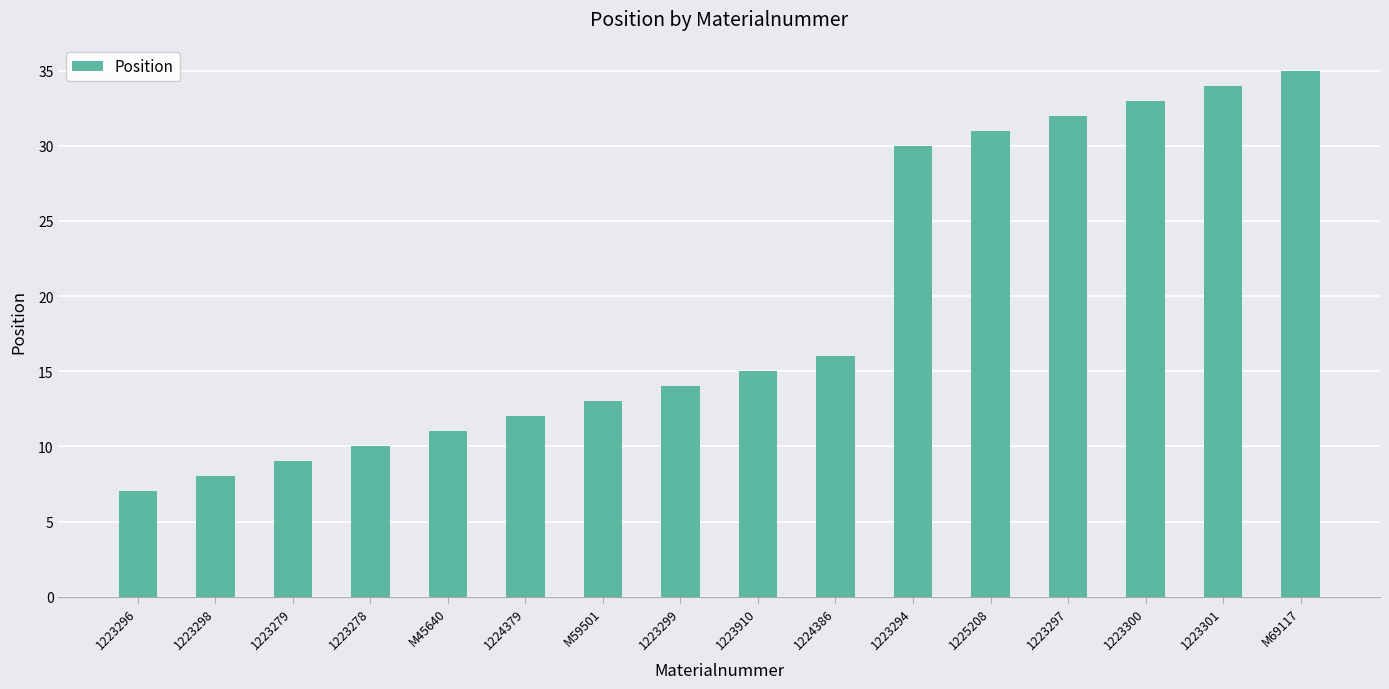

The value at 1224386 is 24. True or false?

False